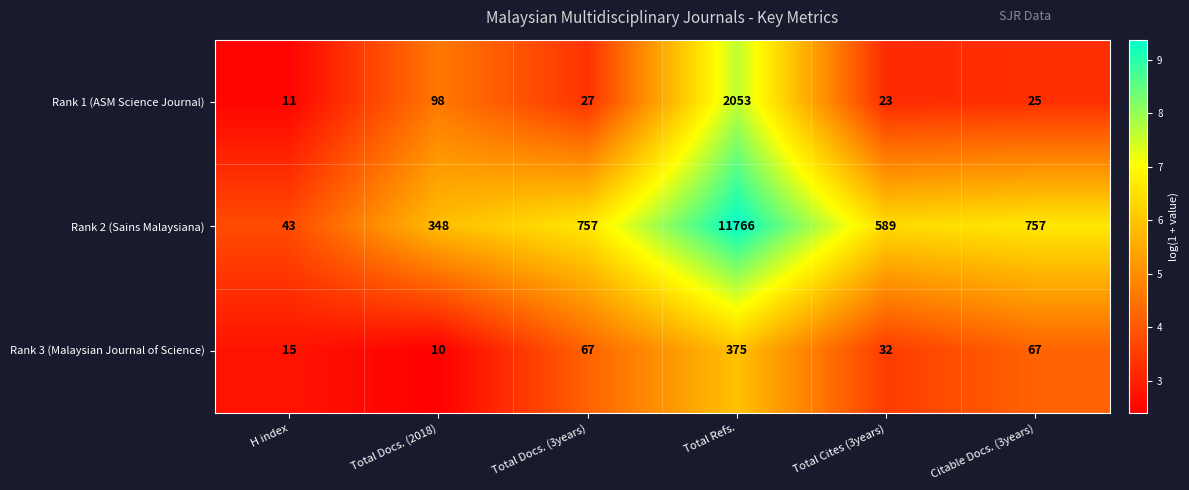

Rank the series by their maximum value, from highest to lowest.

Rank 2 (Sains Malaysiana), Rank 1 (ASM Science Journal), Rank 3 (Malaysian Journal of Science)